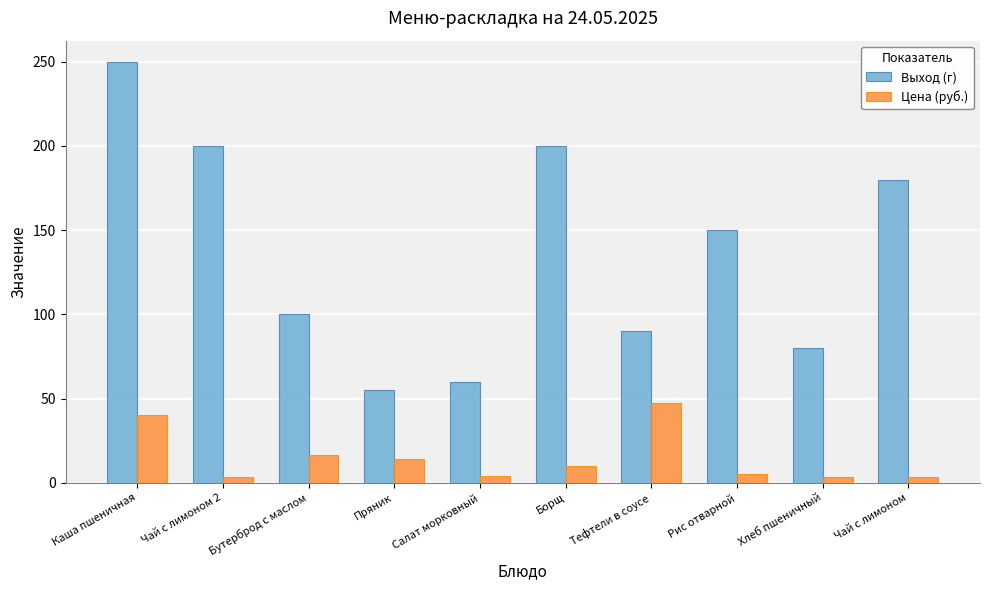

What is the maximum value for Выход (г)?

250.0